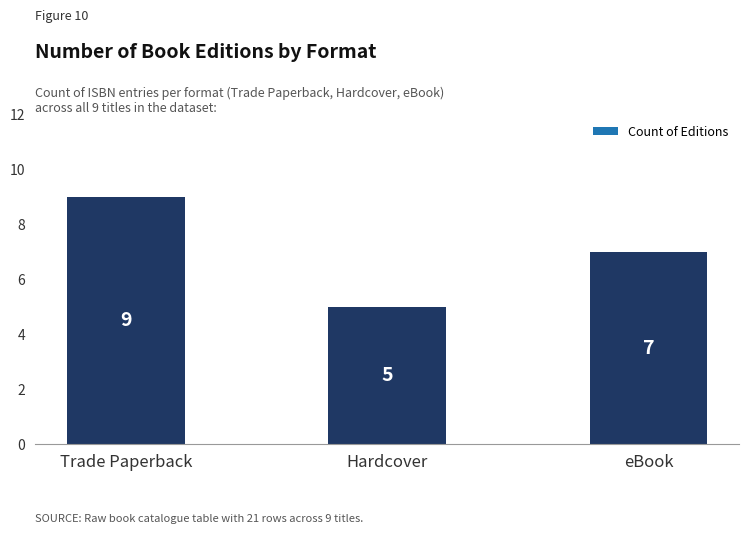

How many bars are there in total?

3